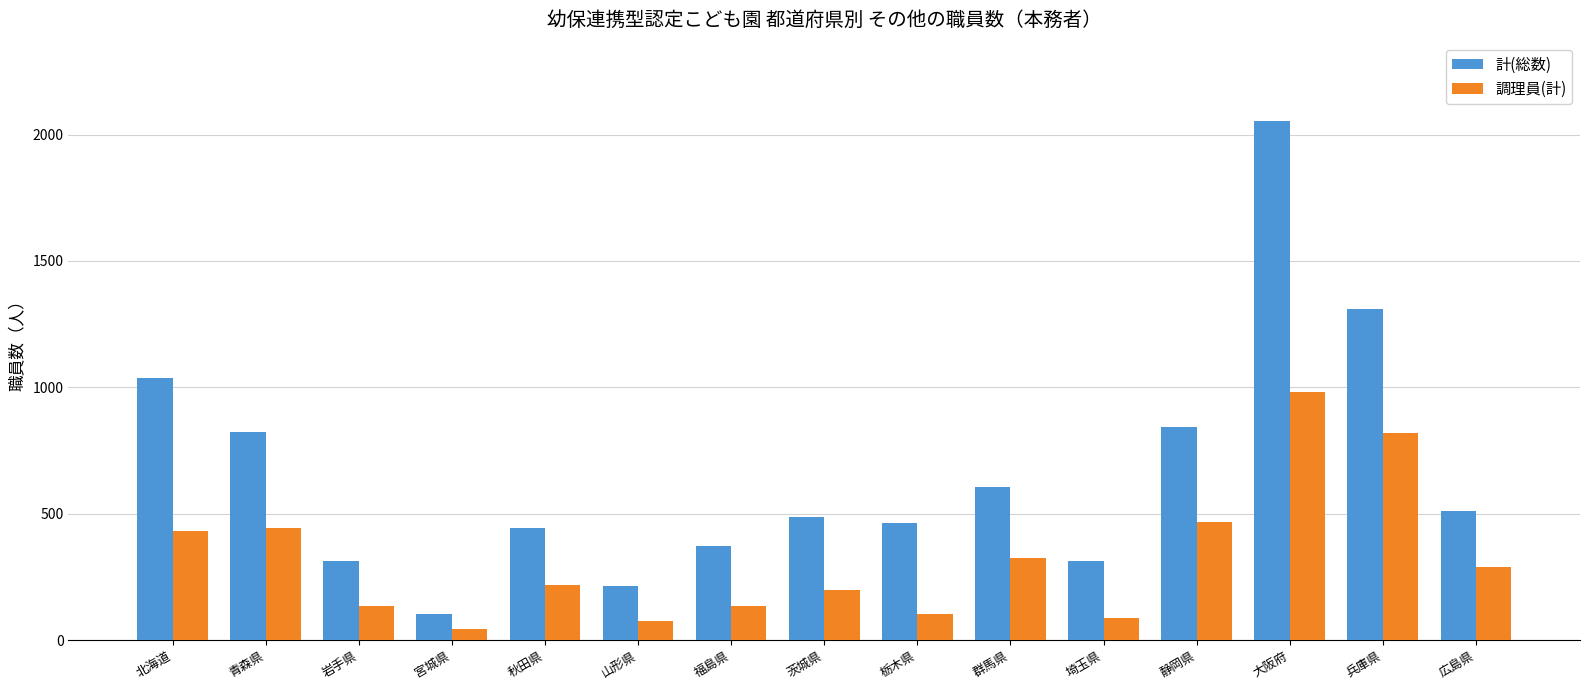

What is the difference between the highest and lowest values at 福島県?

235